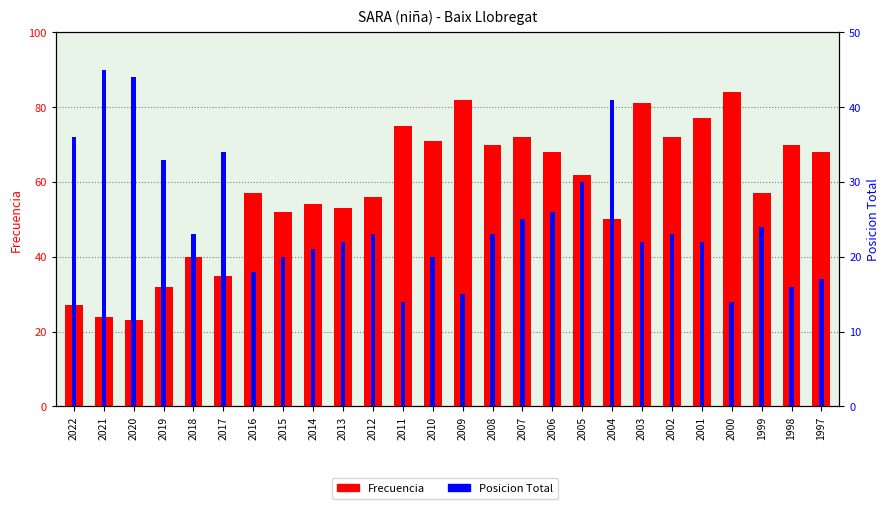

Which series has the widest spread of values?

Frecuencia